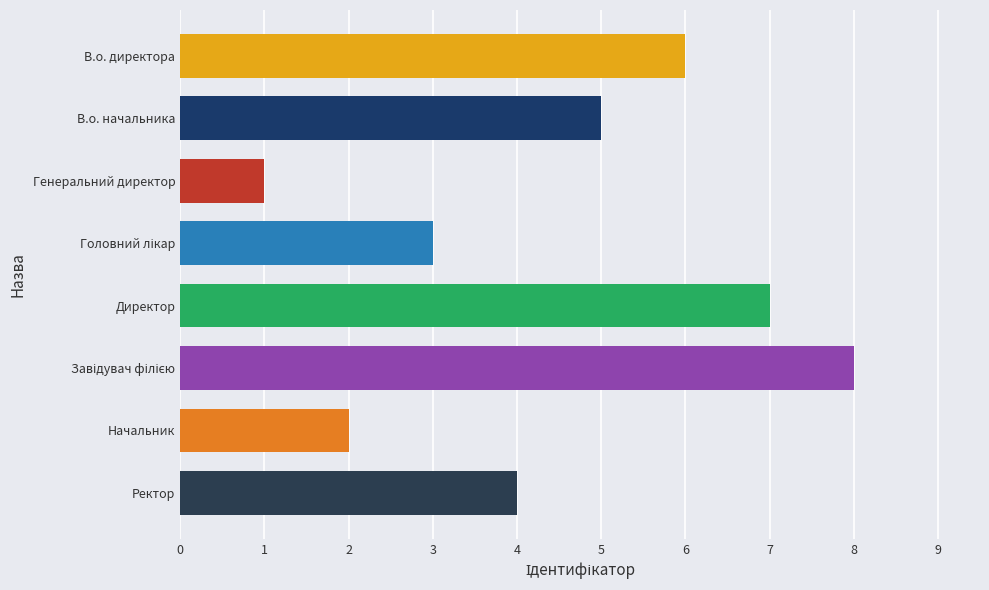

The chart shows a value of 3 at Начальник. True or false?

False